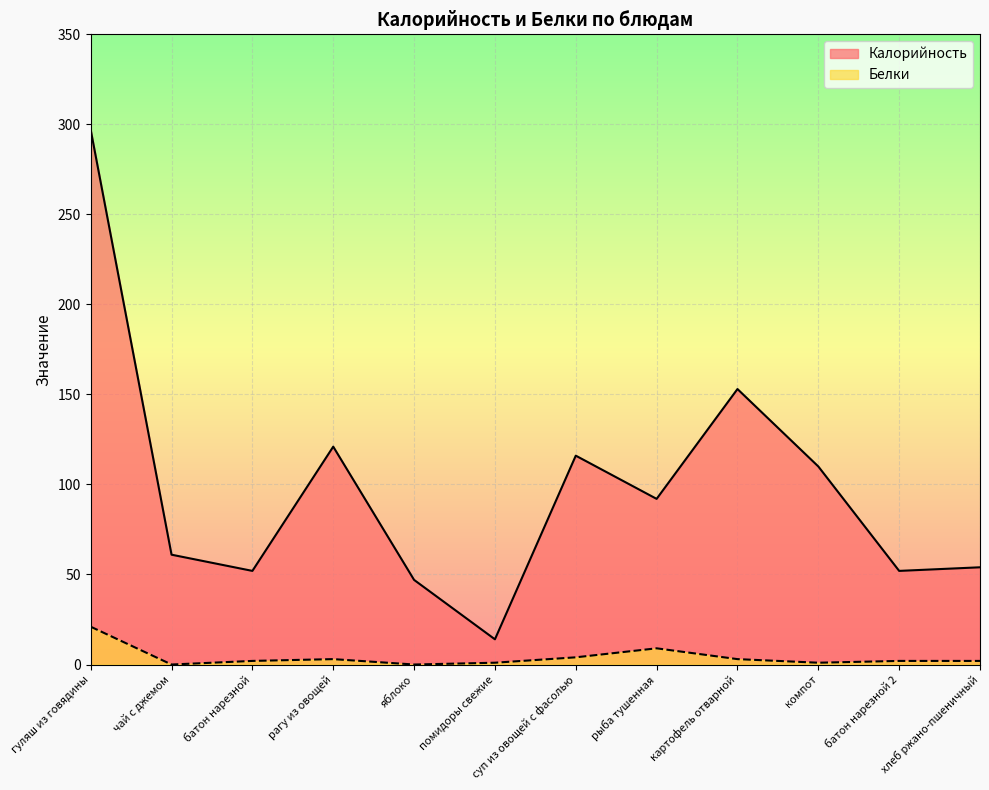

At which category is the sum across all series the highest?

гуляш из говядины